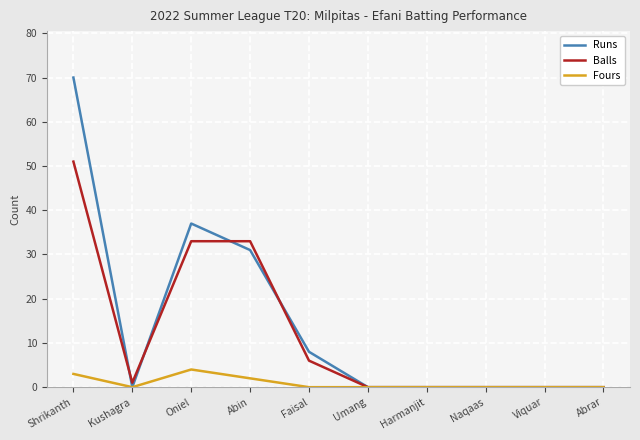

What is the difference between the maximum and minimum values in the Fours series?

4